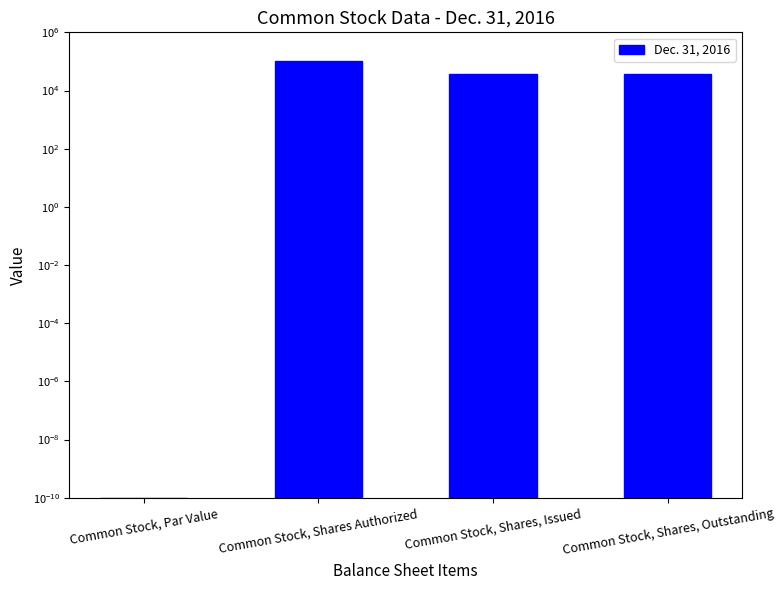

What is the value of the 3rd bar from the left?

37026.0